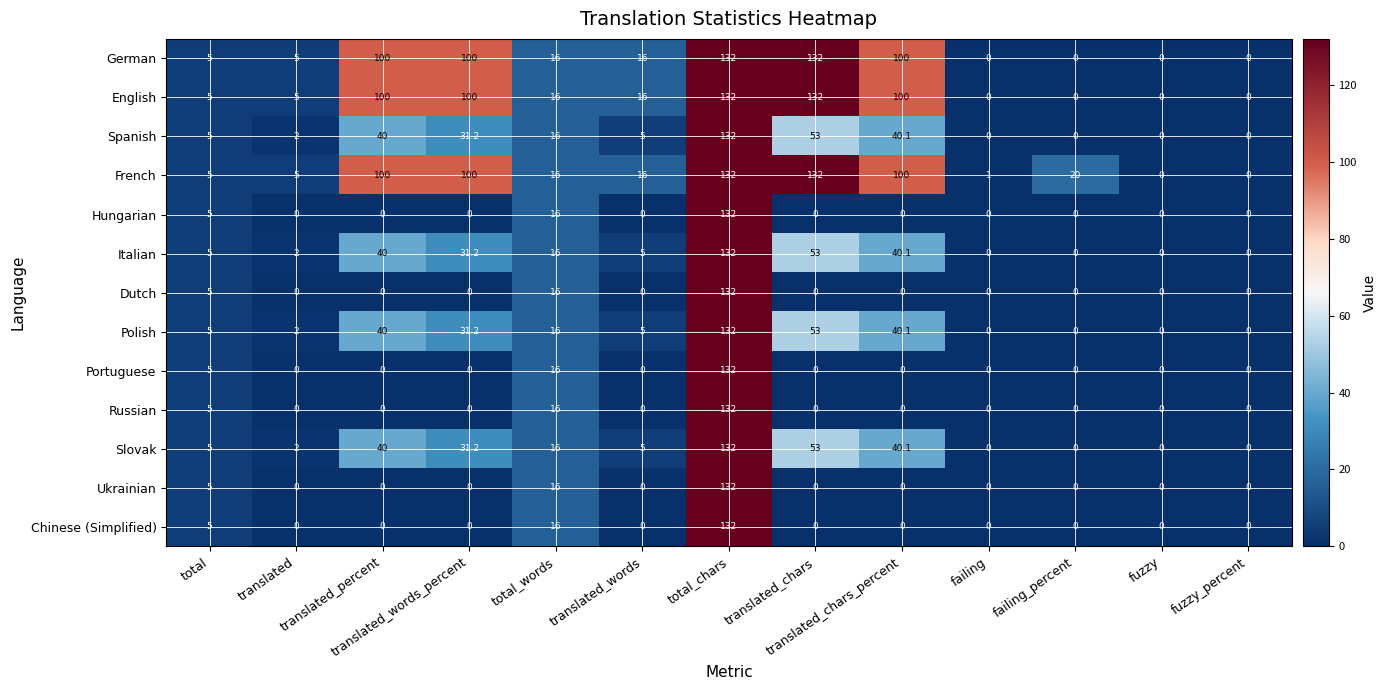

At how many categories does at least one series exceed 106?

2